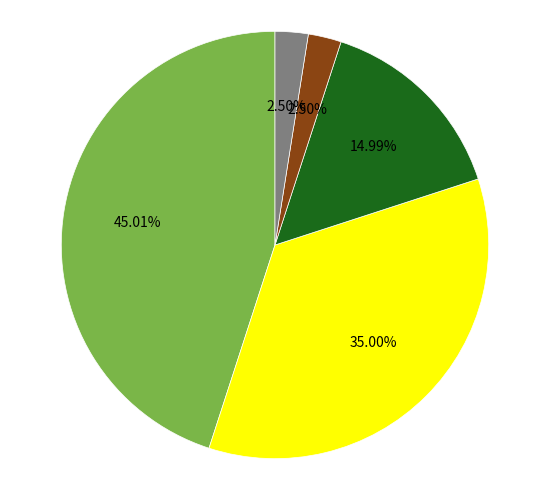

Is there a majority slice in this chart?

No